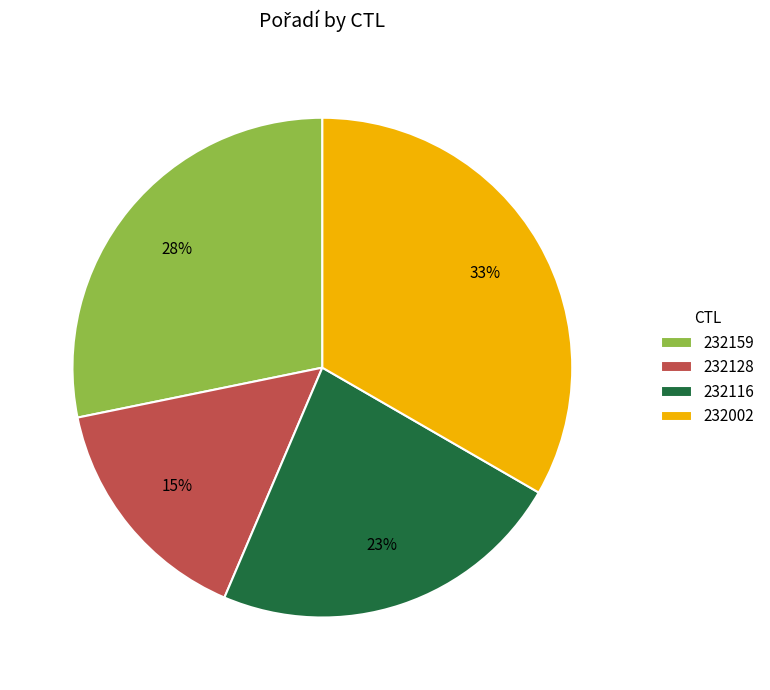

What is the smallest slice in the pie chart?

232128